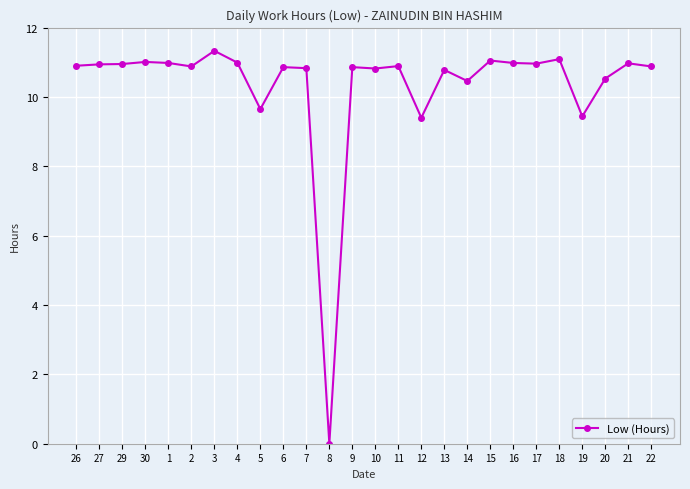

How many data points does each series have?

26